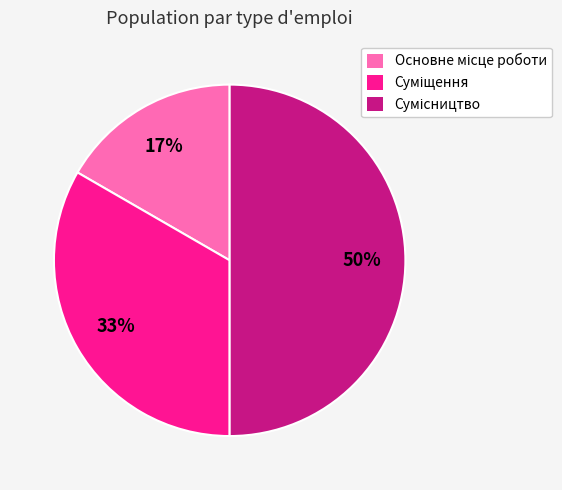

To the nearest percent, what is the average slice percentage?

33%